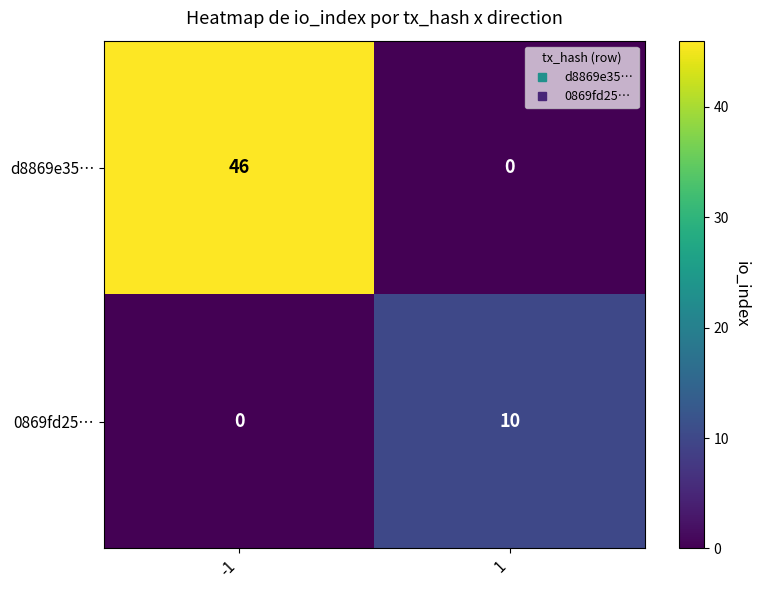

What is the sum of the d8869e35… values at 1 and -1?

46